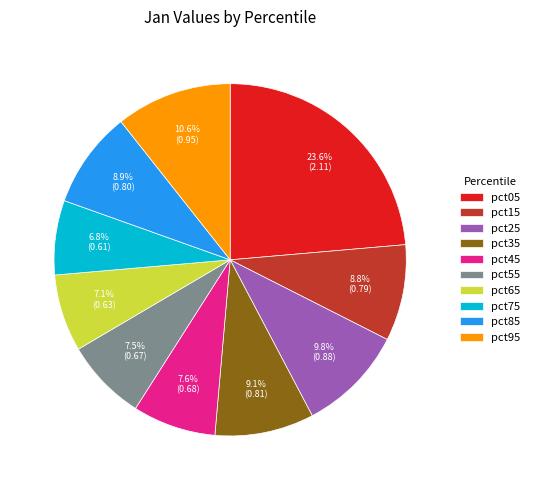

Combined, what portion of the pie is pct45 and pct55?

15.1%